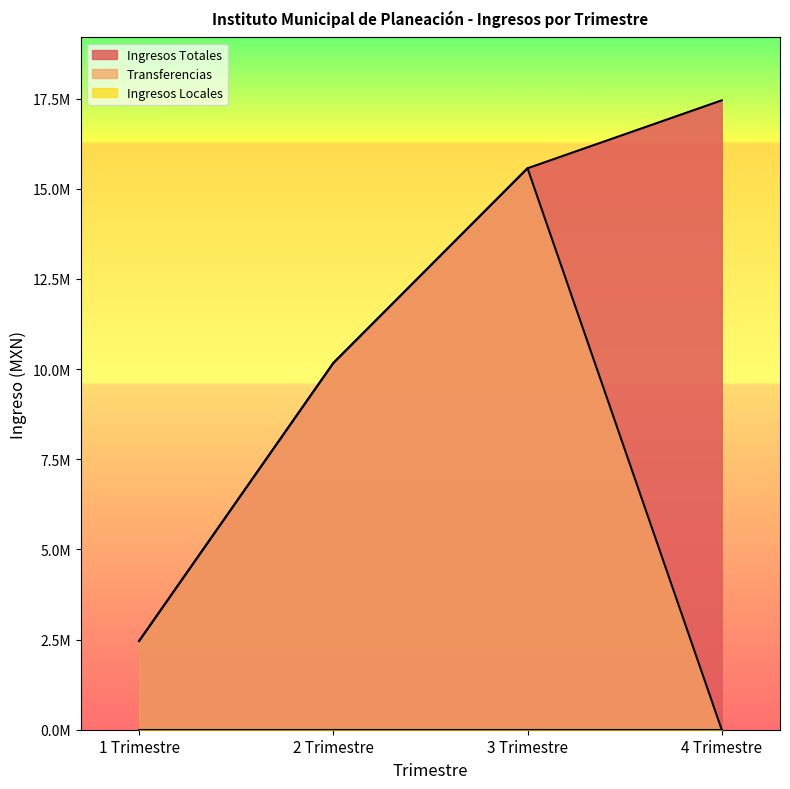

Read the Transferencias value at 3 Trimestre.

15567607.4